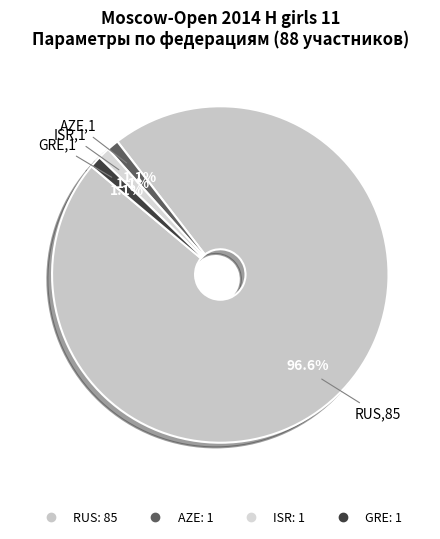

How many slices are in this pie chart?

4